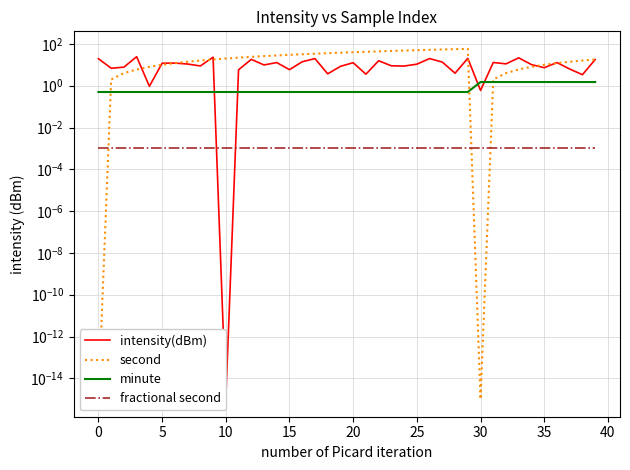

True or false: minute and second intersect in this chart.

True